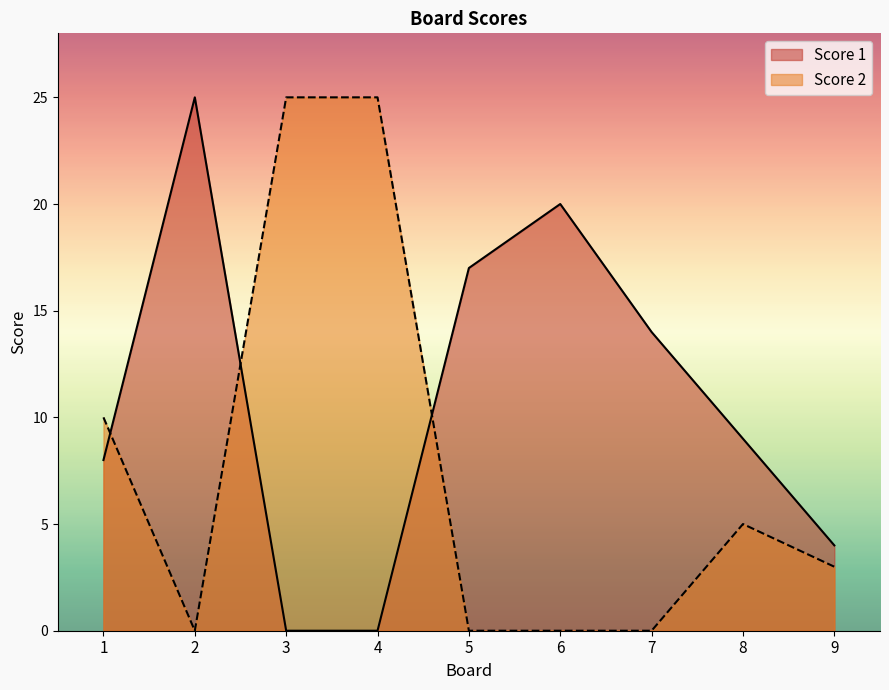

What is the sum of the Score 2 values at 6 and 8?

5